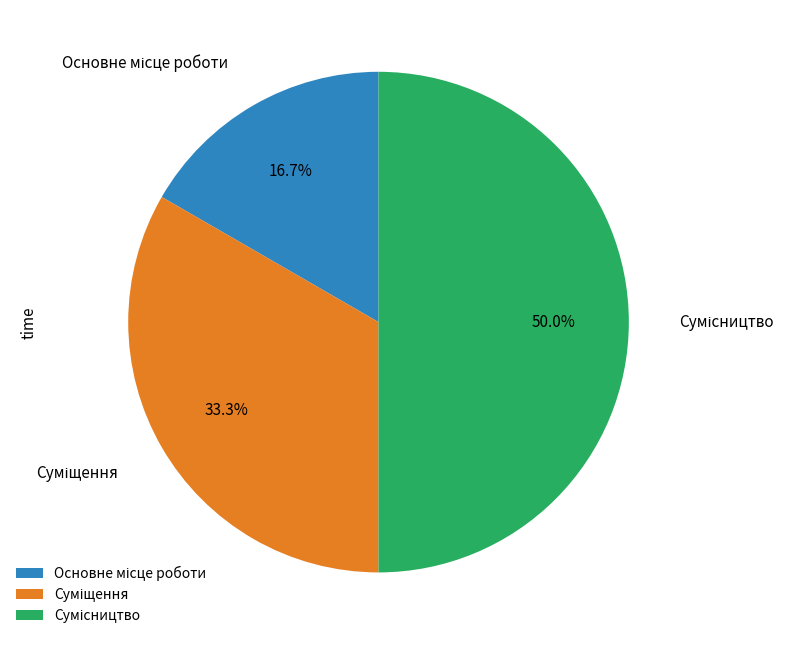

Which has a higher value, Основне місце роботи or Сумісництво?

Сумісництво